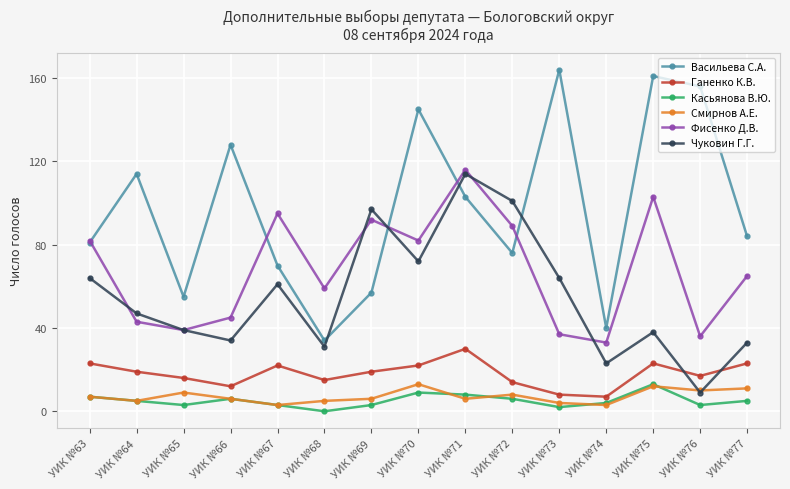

What is the approximate value of Чуковин Г.Г. at УИК №73, to the nearest 50?

50